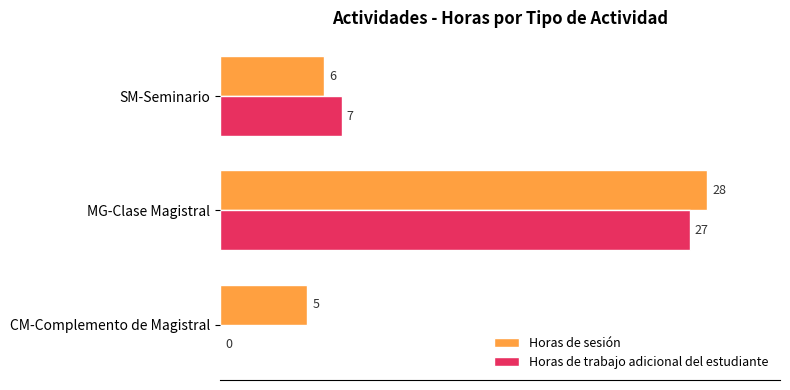

Is it true that Horas de sesión equals 28 at MG-Clase Magistral?

True